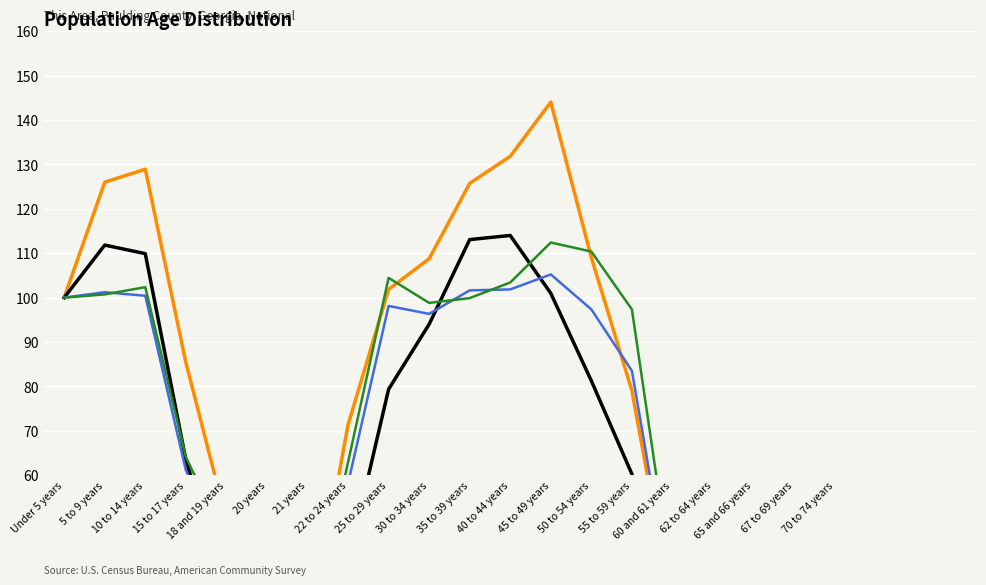

What is the label of the 9th point from the right?

40 to 44 years